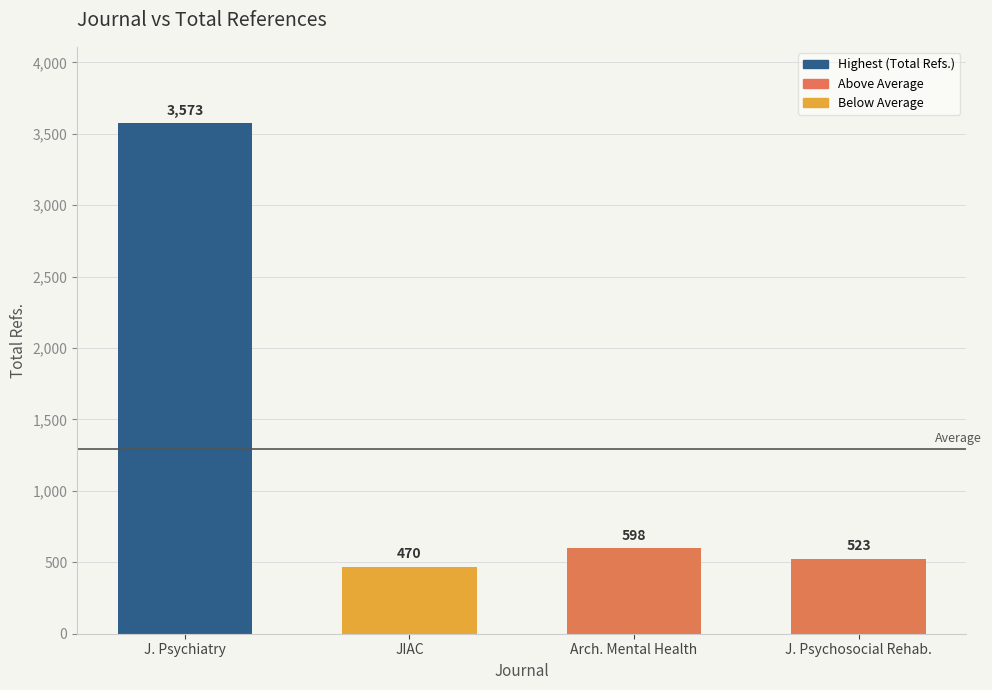

Approximately how many times larger is the value at JIAC compared to J. Psychosocial Rehab.?

0.9